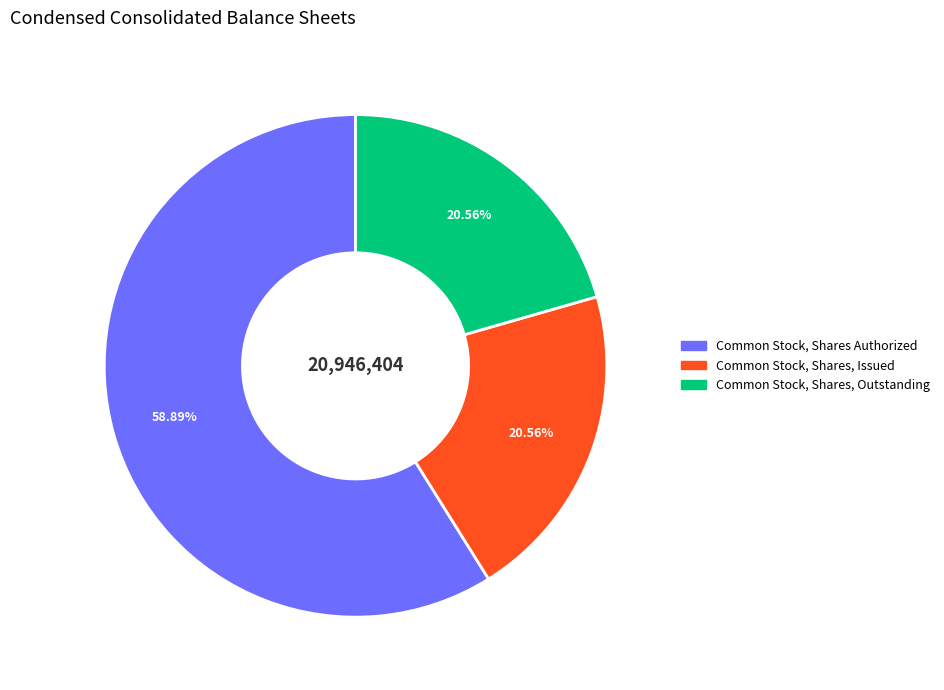

Approximately how many times larger is the value at Common Stock, Shares Authorized compared to Common Stock, Shares, Outstanding?

2.9